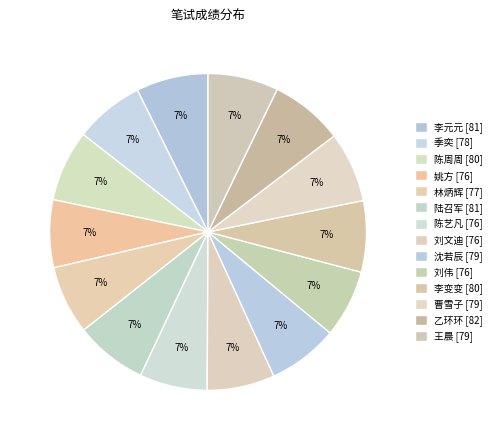

Count the number of slices in the pie.

14